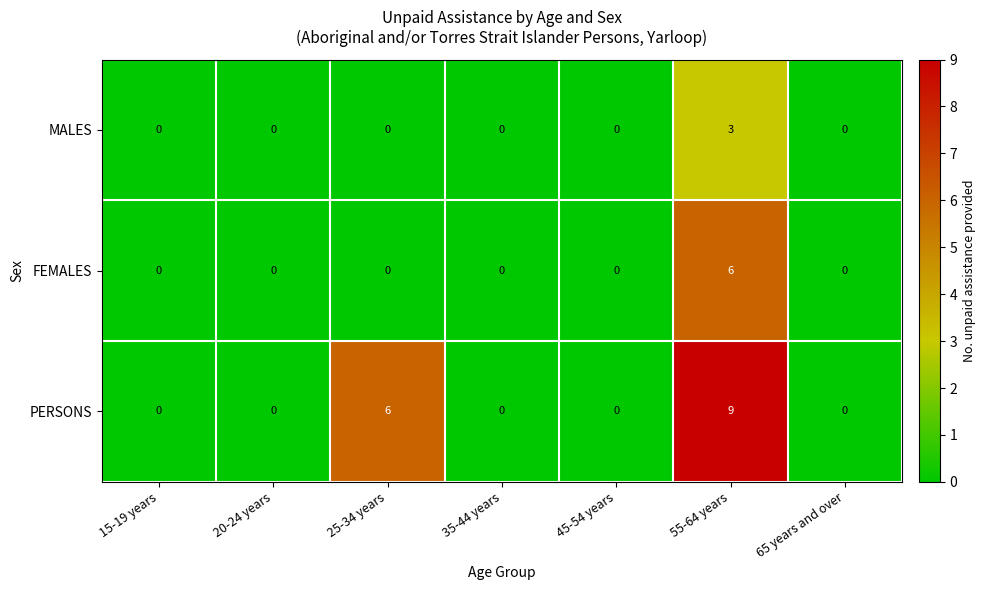

What is the maximum value shown in the chart?

9